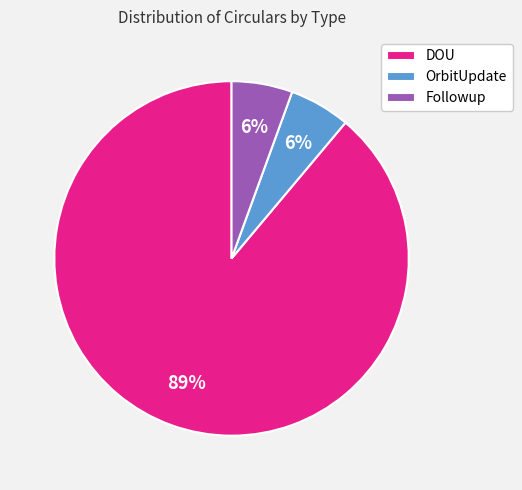

What is the largest slice in the pie chart?

DOU